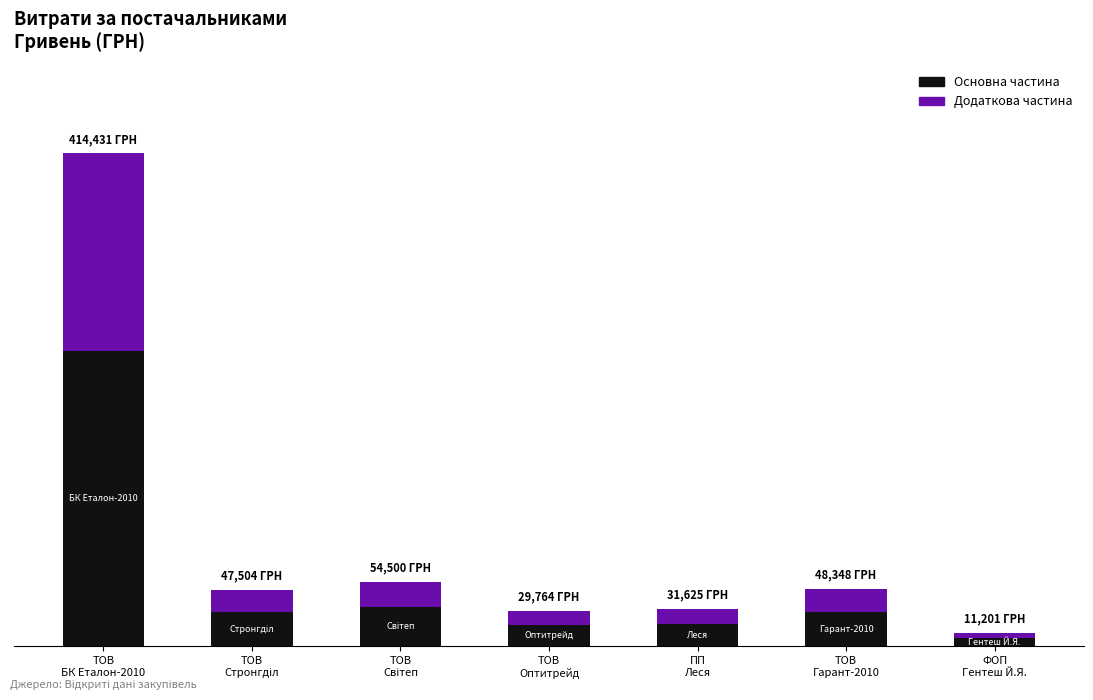

What is the sum of the Додаткова частина values at ТОВ
Стронгділ and ТОВ
Оптитрейд?

30907.2